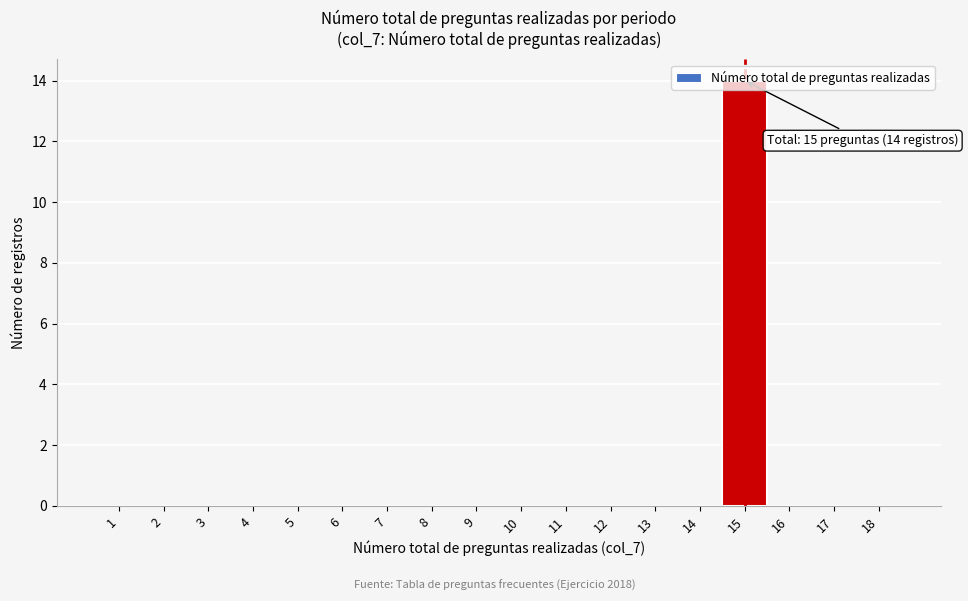

Which category has the highest value across all series?

15